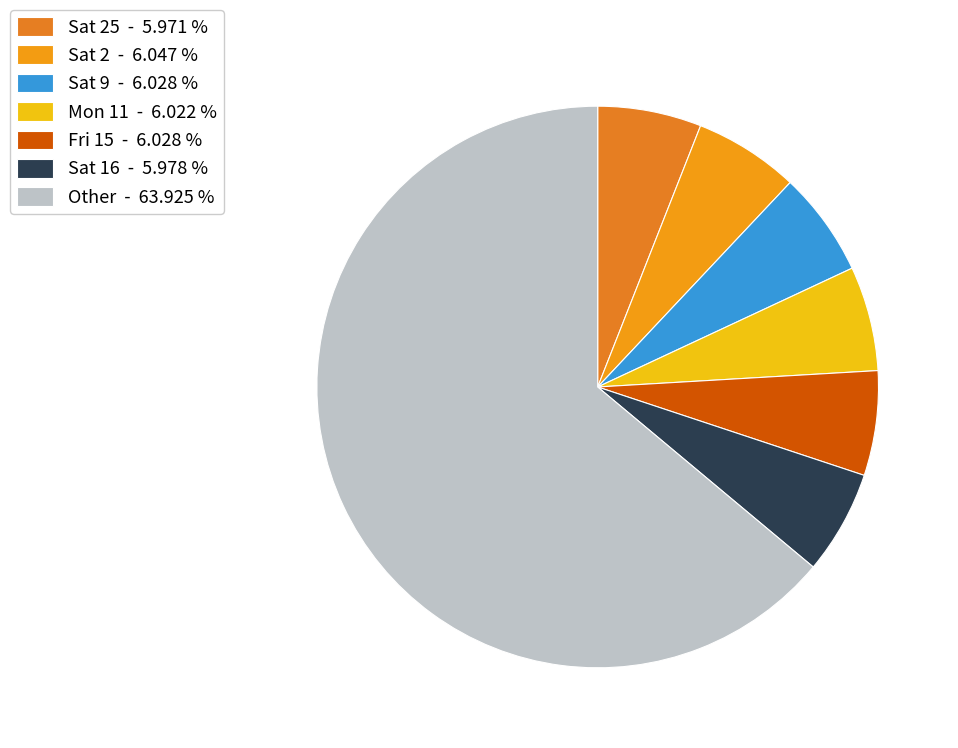

Count the number of slices in the pie.

7